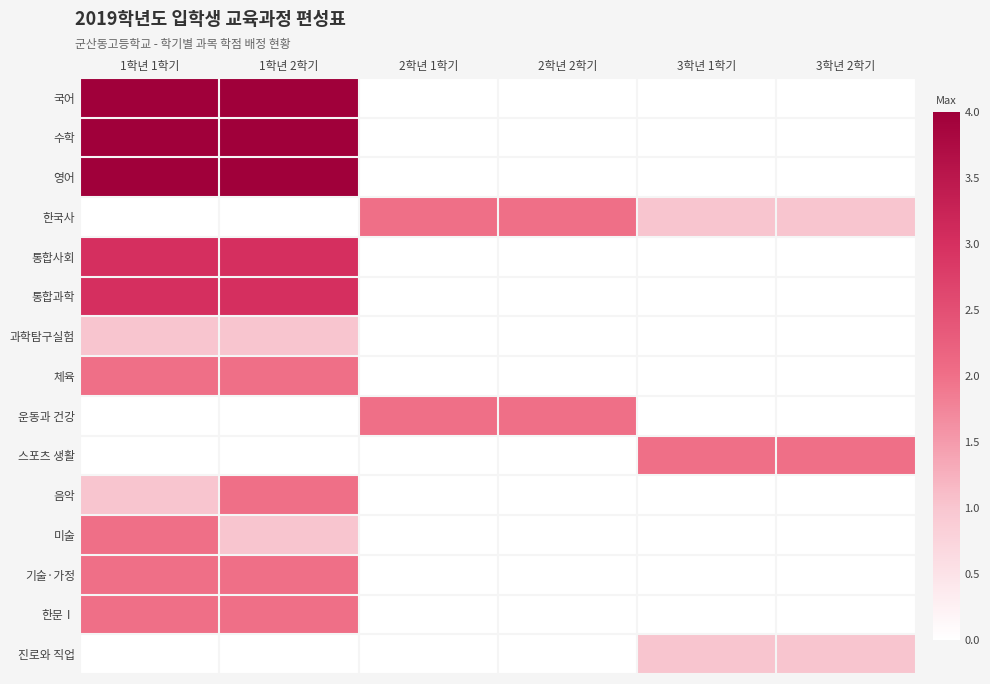

Which category has the lowest value across all series?

2학년 1학기